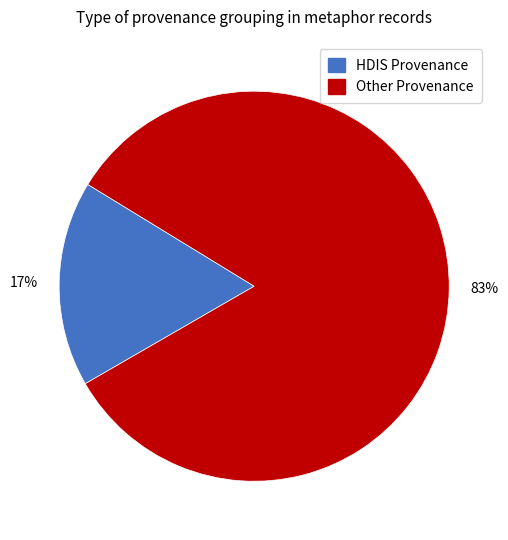

How many segments does this pie chart have?

2